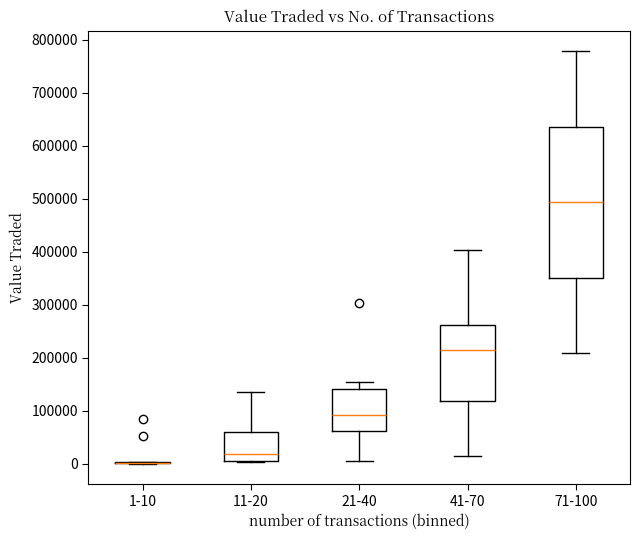

Where does the median line of the box for 21-40 sit on the y-axis? The values are not printed on the chart, so give them approximately, as read against the axis.

90000